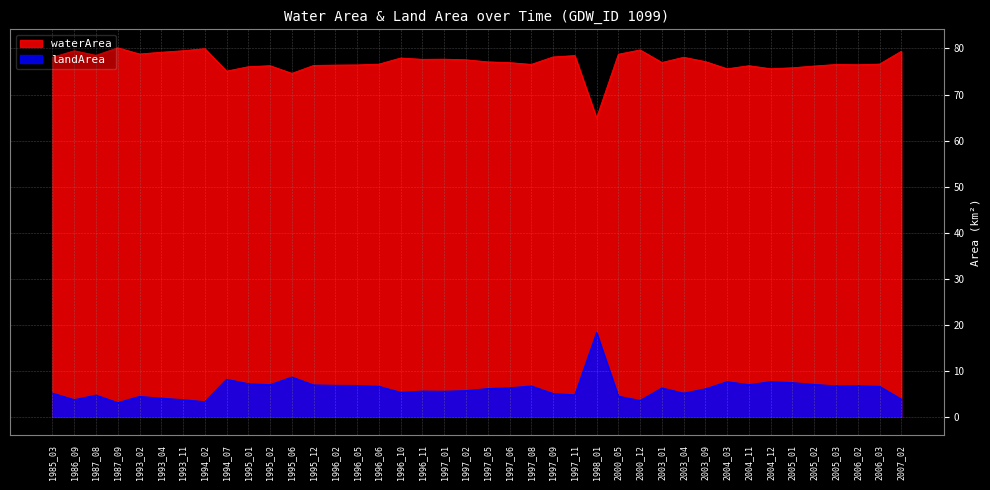

How many interior local valleys does the landArea series have?

11